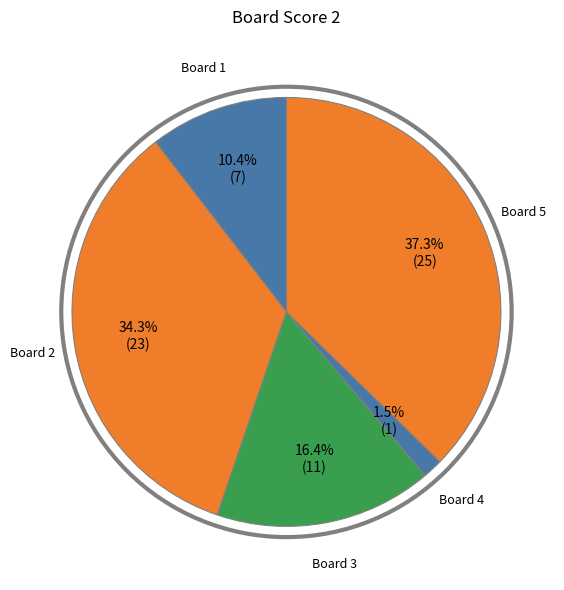

What is the largest slice in the pie chart?

Board 5